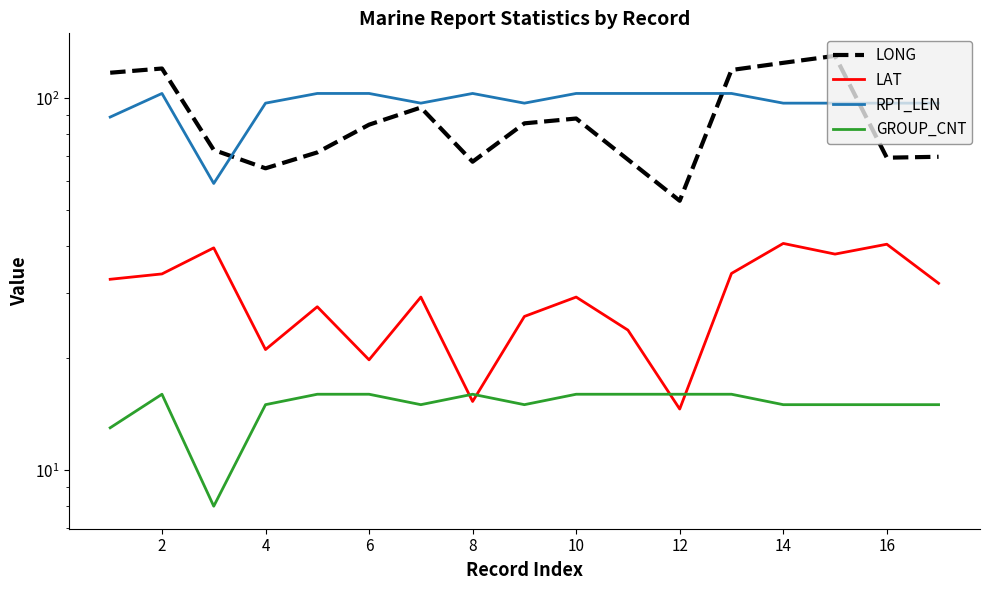

True or false: GROUP_CNT and RPT_LEN intersect in this chart.

False